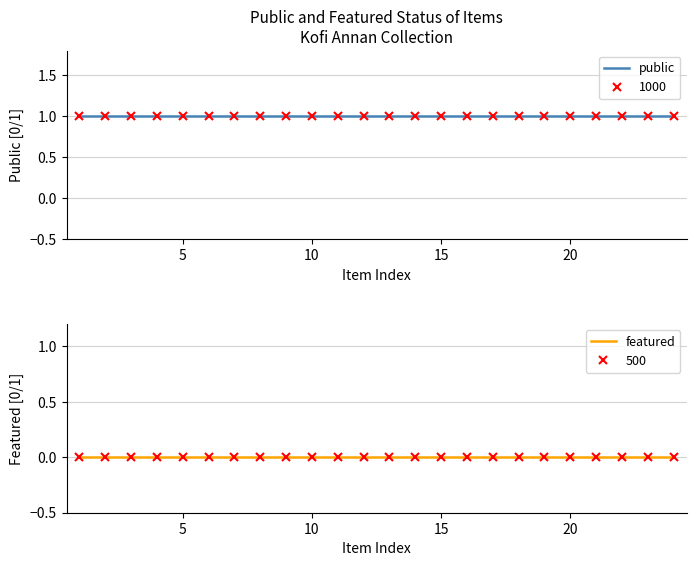

Is the value of public at 8 greater than the value of featured at 15?

Yes